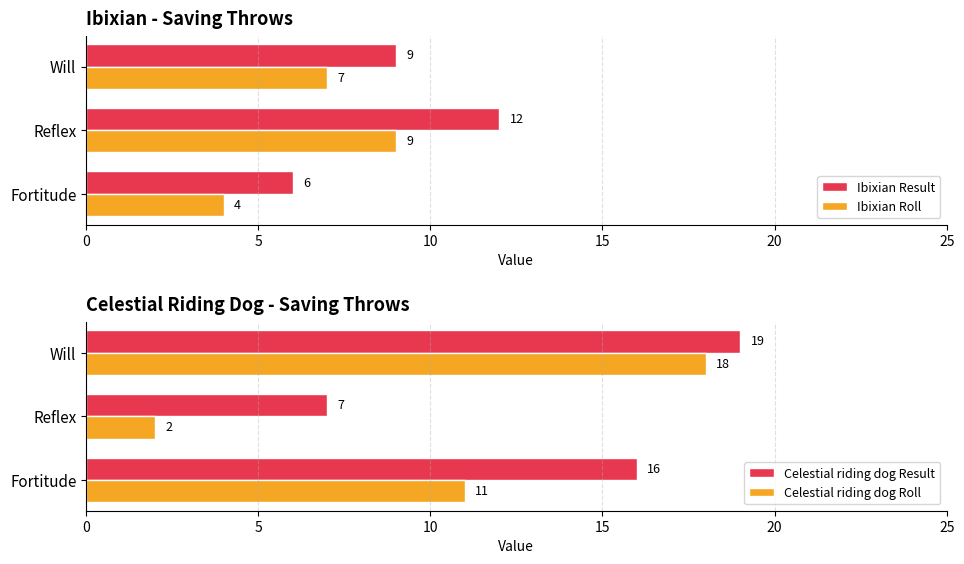

At which label is Ibixian Result closest to 9?

Will